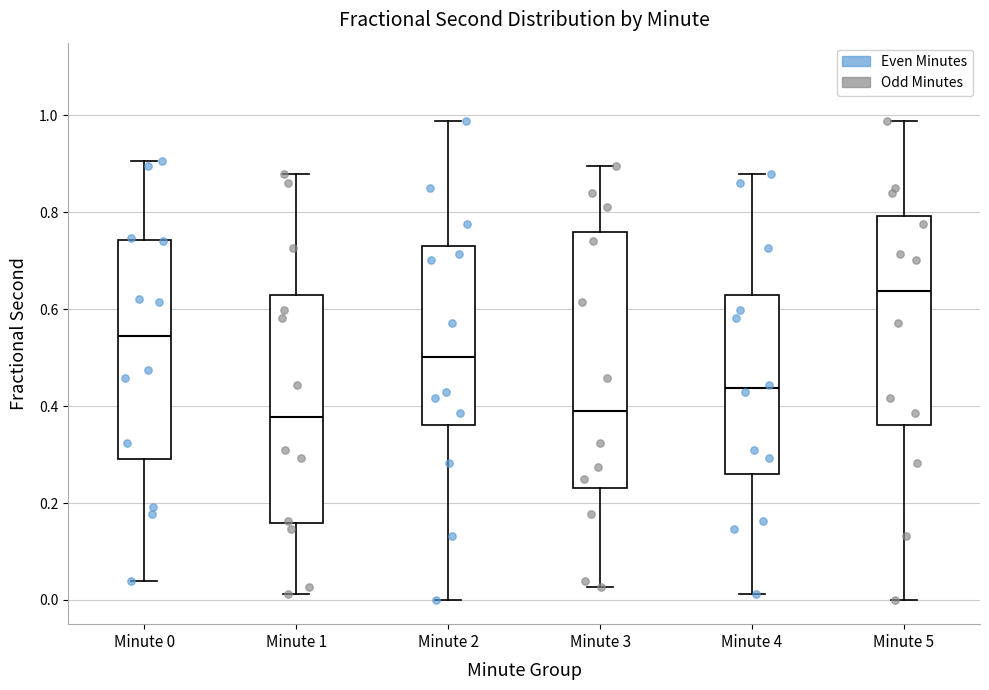

Where does the lower whisker of the box for Minute 2 end on the y-axis? The values are not printed on the chart, so give them approximately, as read against the axis.

0.00